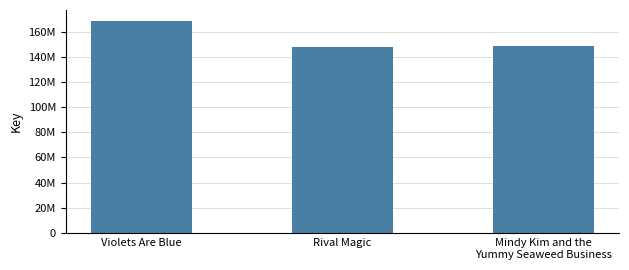

Are the bars horizontal?

No